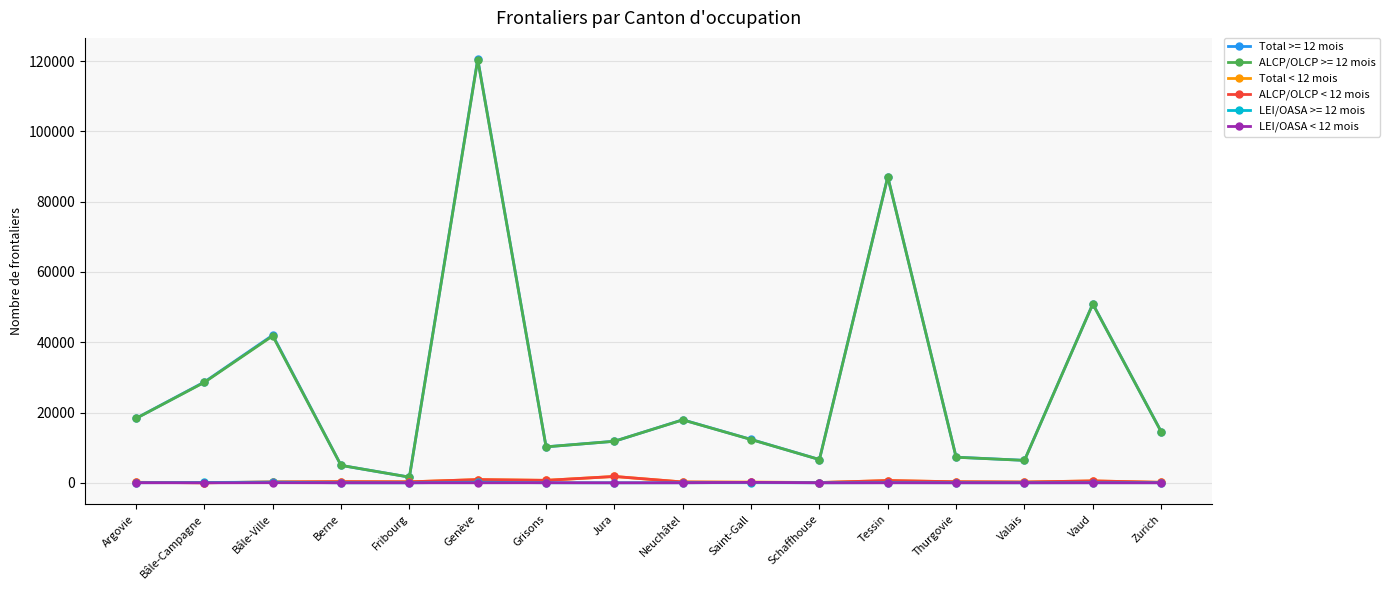

True or false: ALCP/OLCP < 12 mois has more than 1 interior local peaks.

True